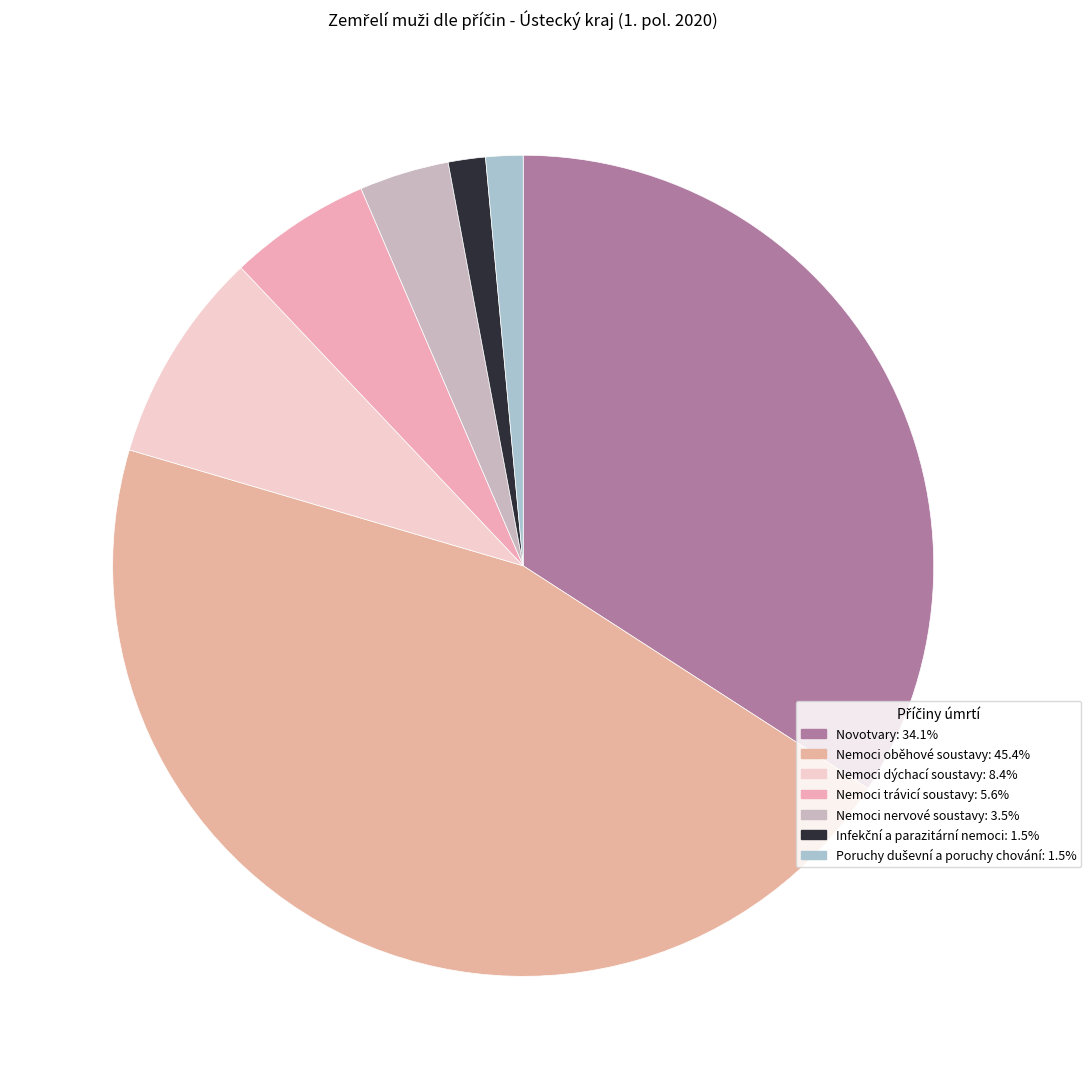

Count the number of slices in the pie.

7